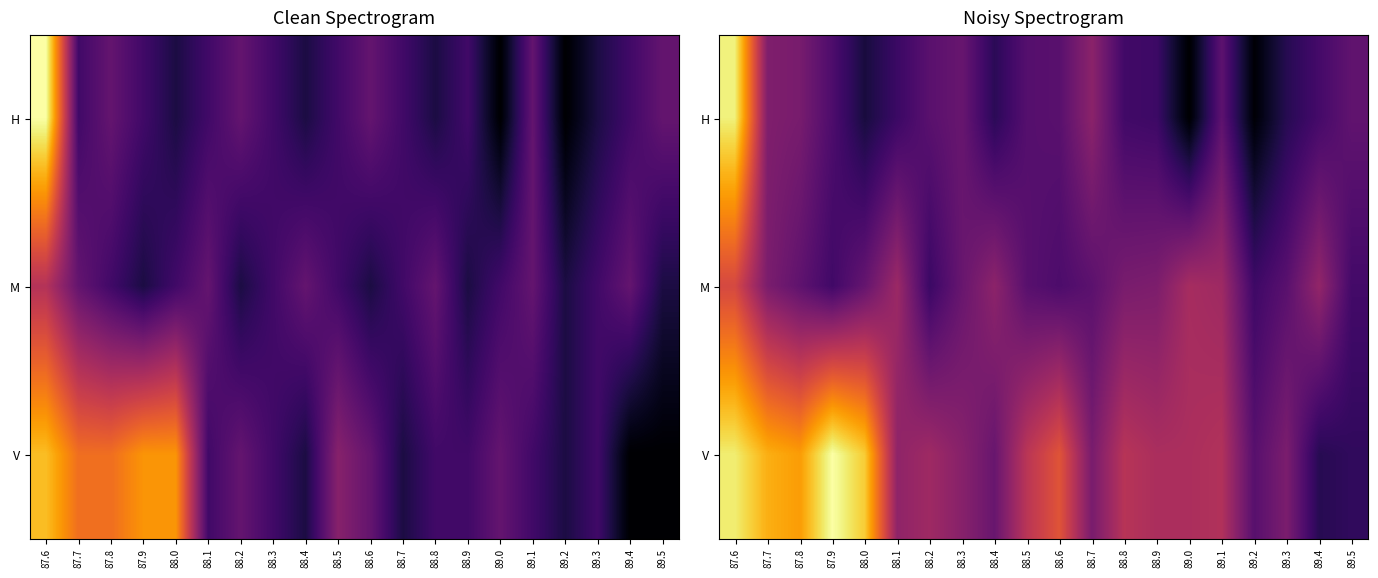

Rank the series by their average value, from lowest to highest.

H, M, V